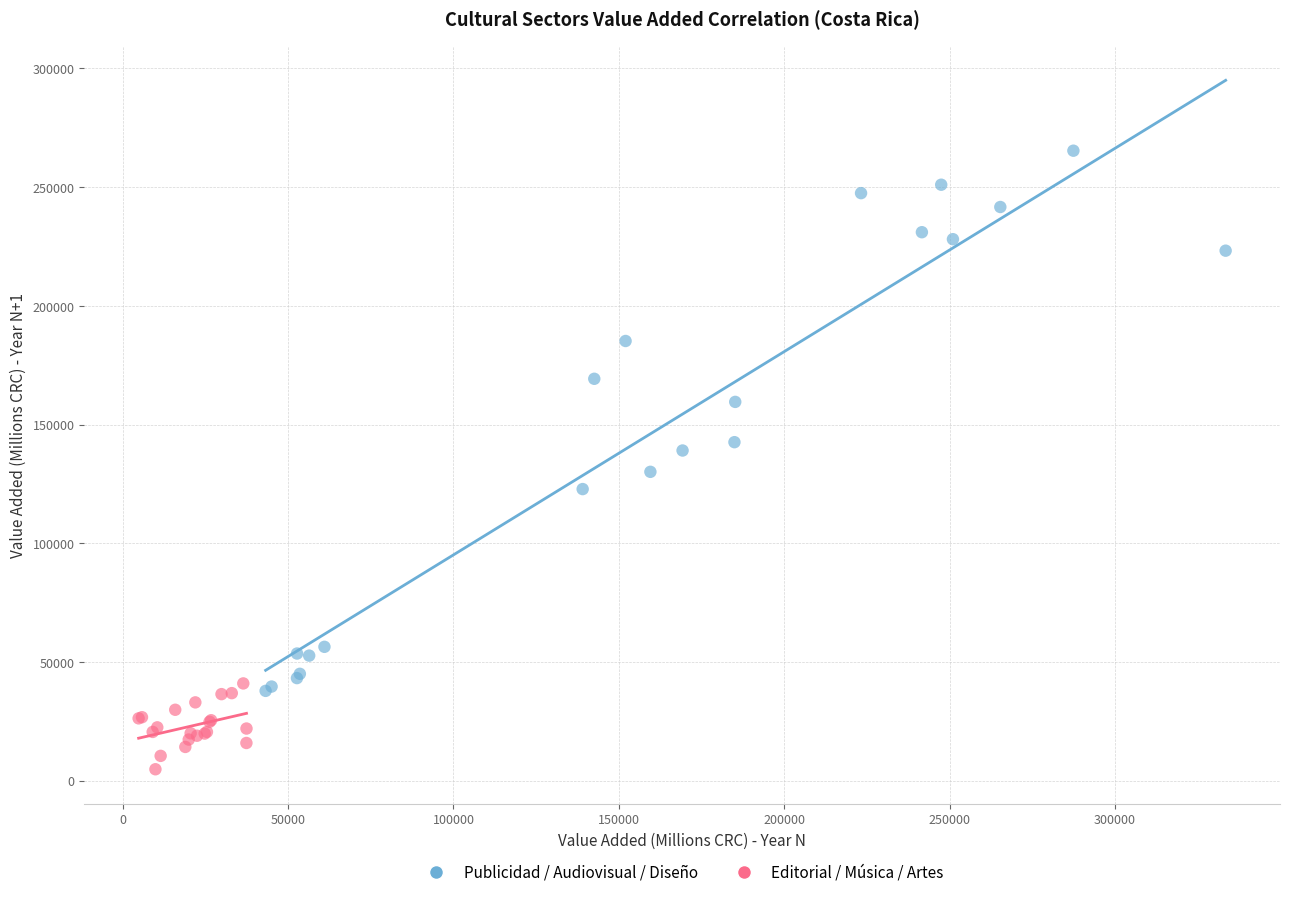

Which series has the widest spread of Y values?

Publicidad / Audiovisual / Diseño